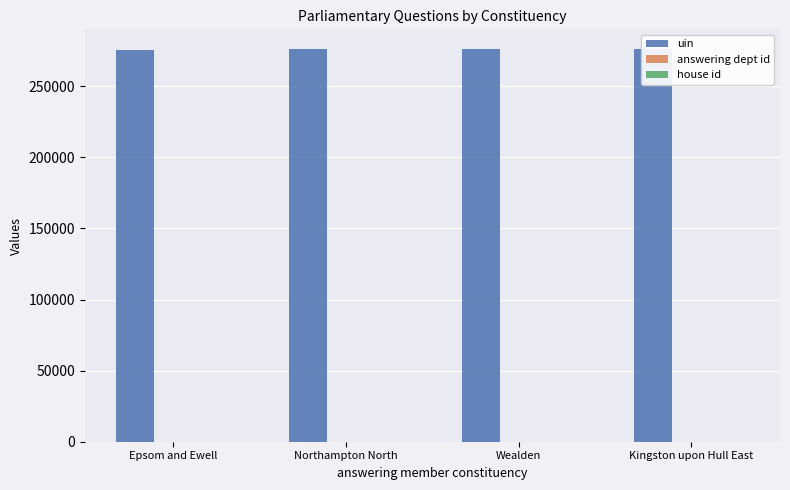

Reading left to right, what are all the values shown in this chart?

uin: 275417.5	276151.0	276157.5	276183.0
answering dept id: 27.0	27.0	27.0	27.0
house id: 1.0	1.0	1.0	1.0